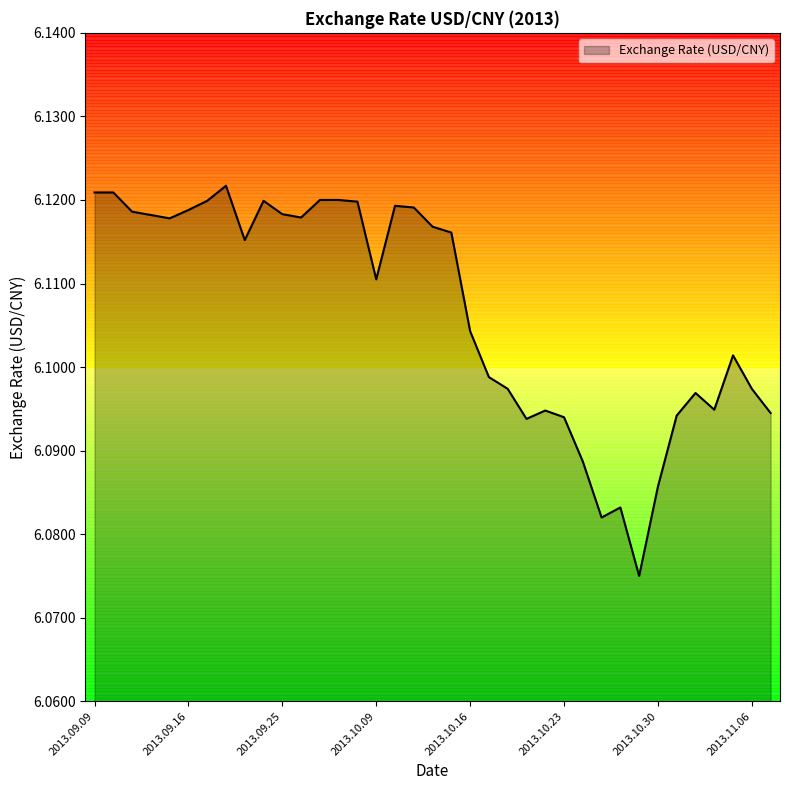

Does the chart have visible grid lines?

No